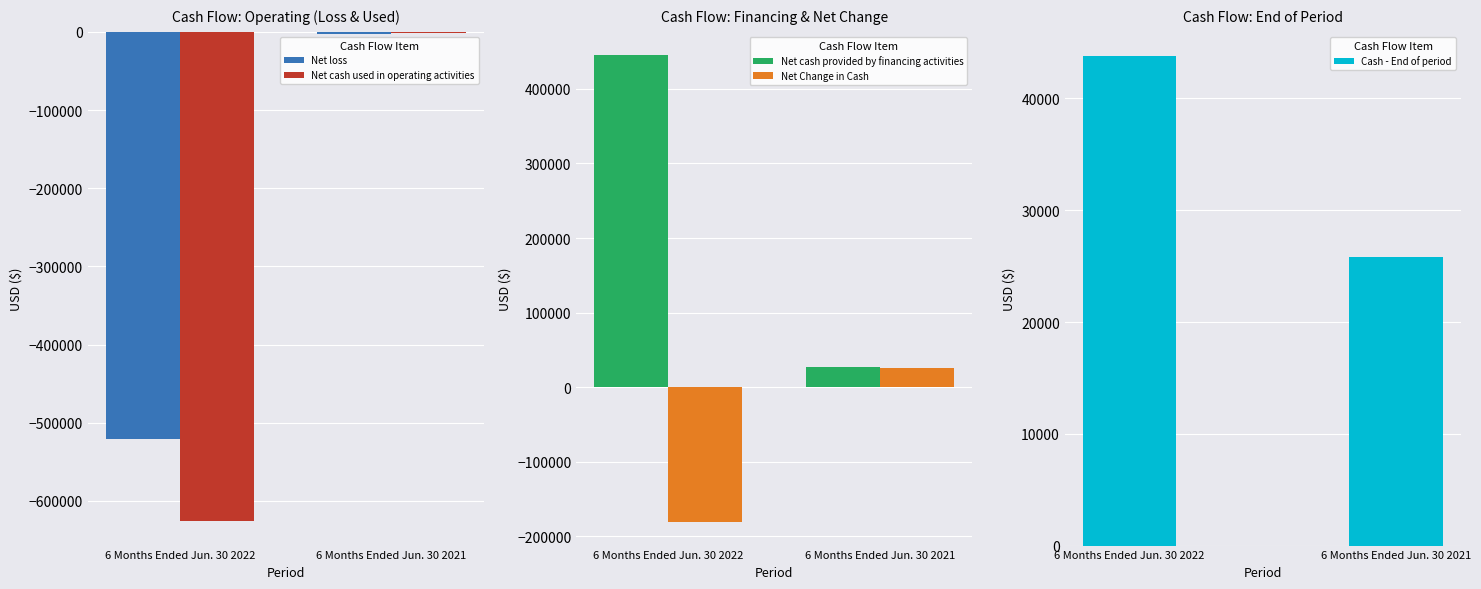

What is the sum of the Net loss values at 6 Months Ended Jun. 30 2021 and 6 Months Ended Jun. 30 2022?

-523039